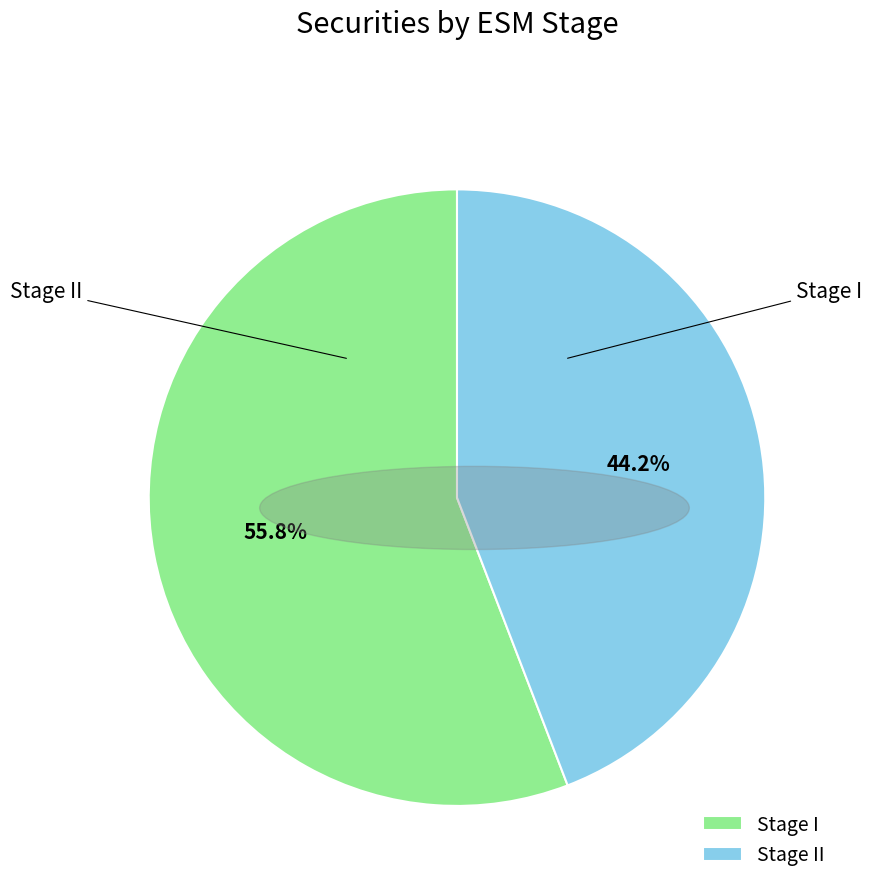

What percentage is the Stage I slice, to the nearest percent?

56%